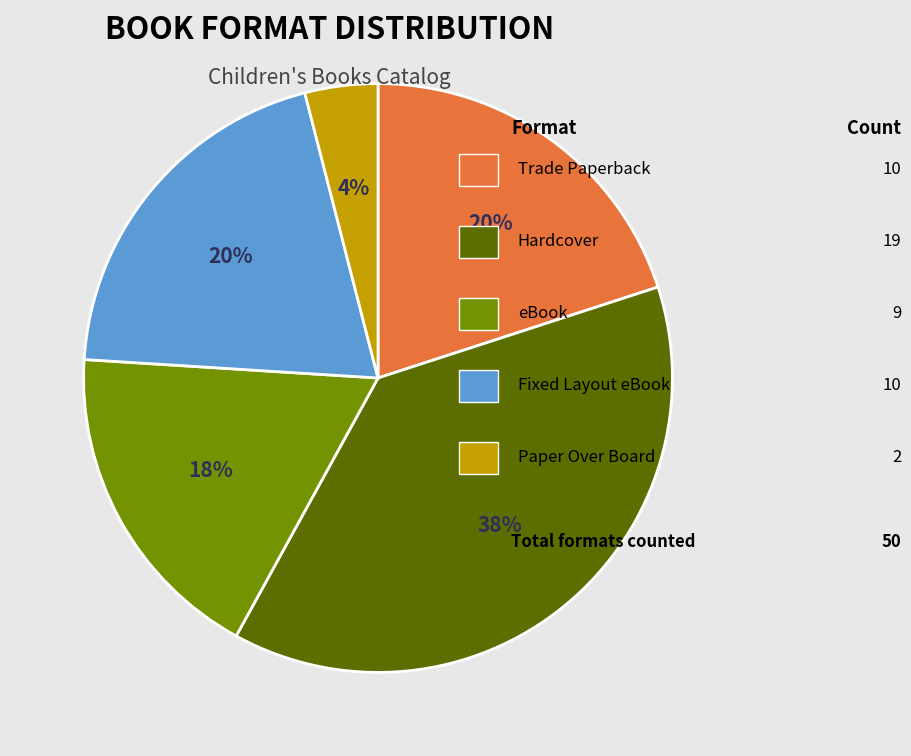

To the nearest percent, what is the difference between the largest and smallest slice percentages?

34%